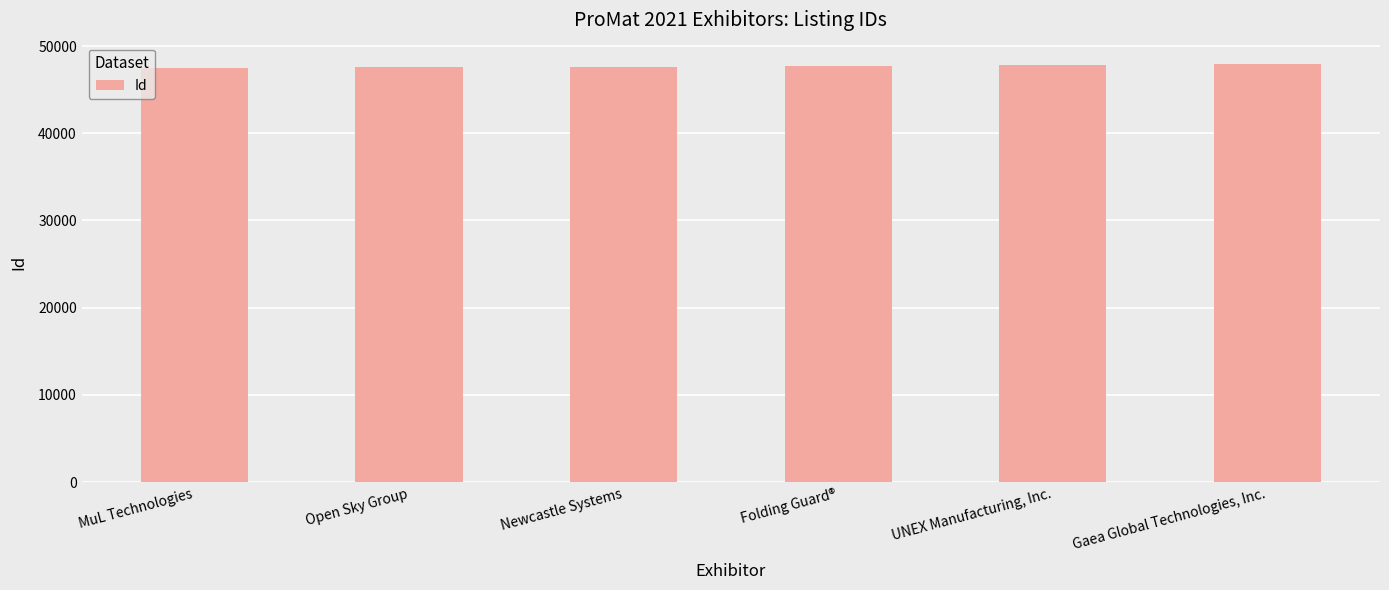

What is the sum of all values?

286198